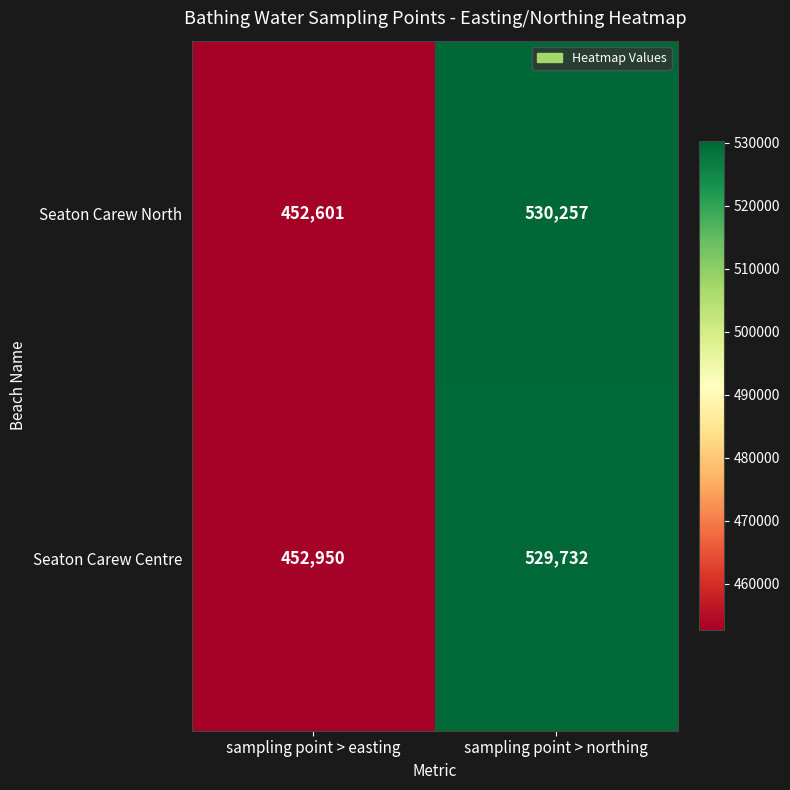

What is the maximum value shown in the chart?

530257